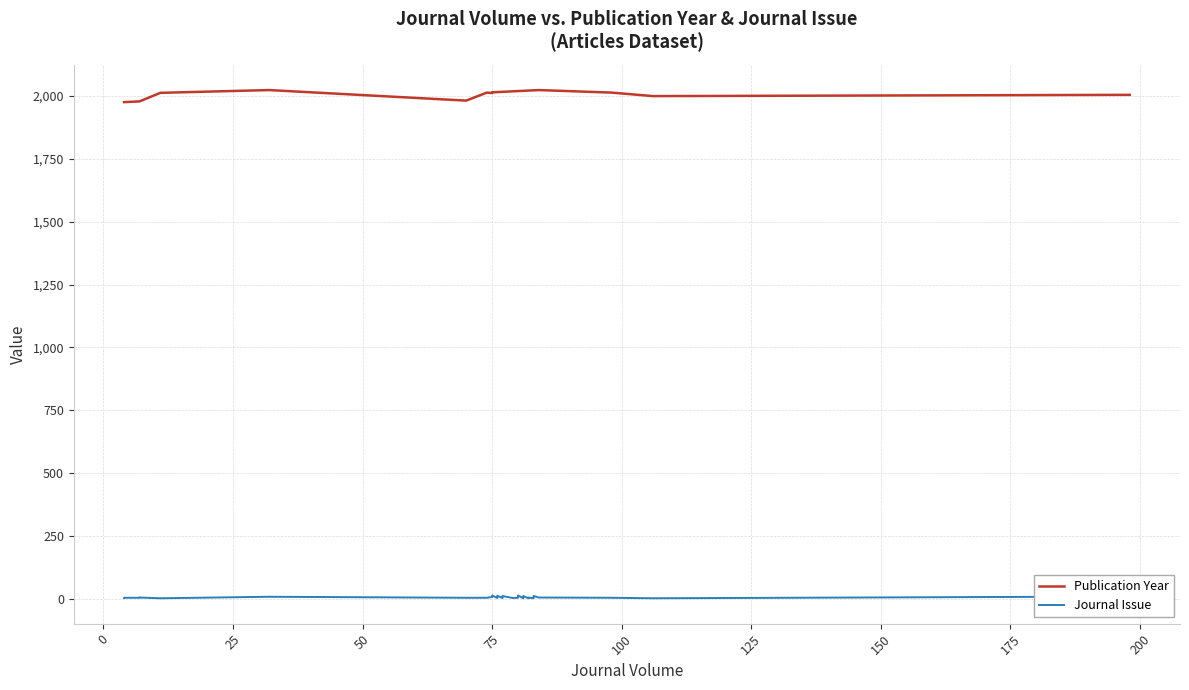

Which series has the largest total across all categories?

Publication Year